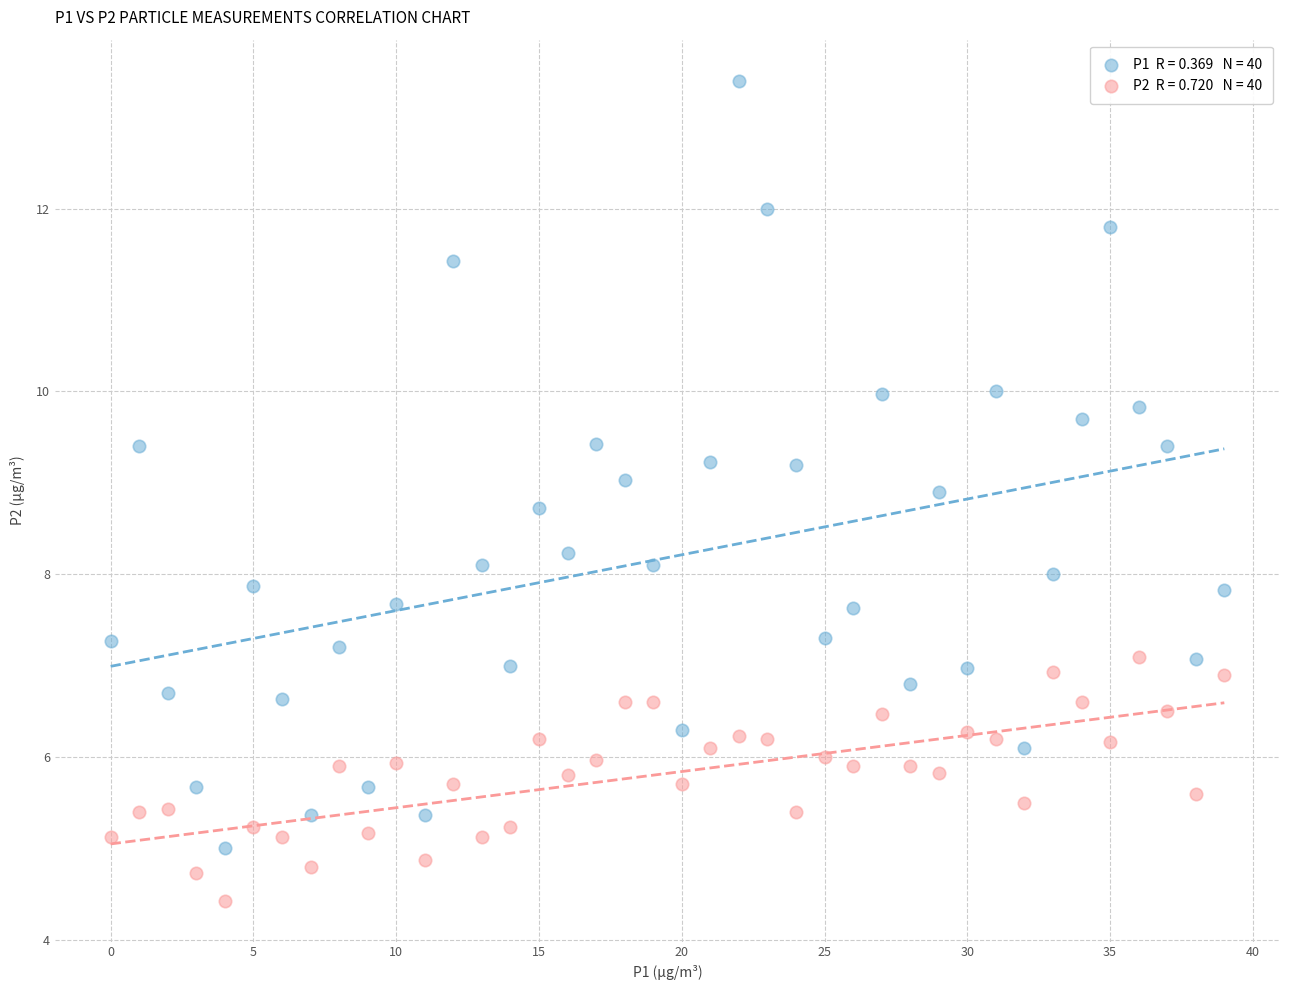

Across all data points, what is the range of Y values (max minus min)?

9.0